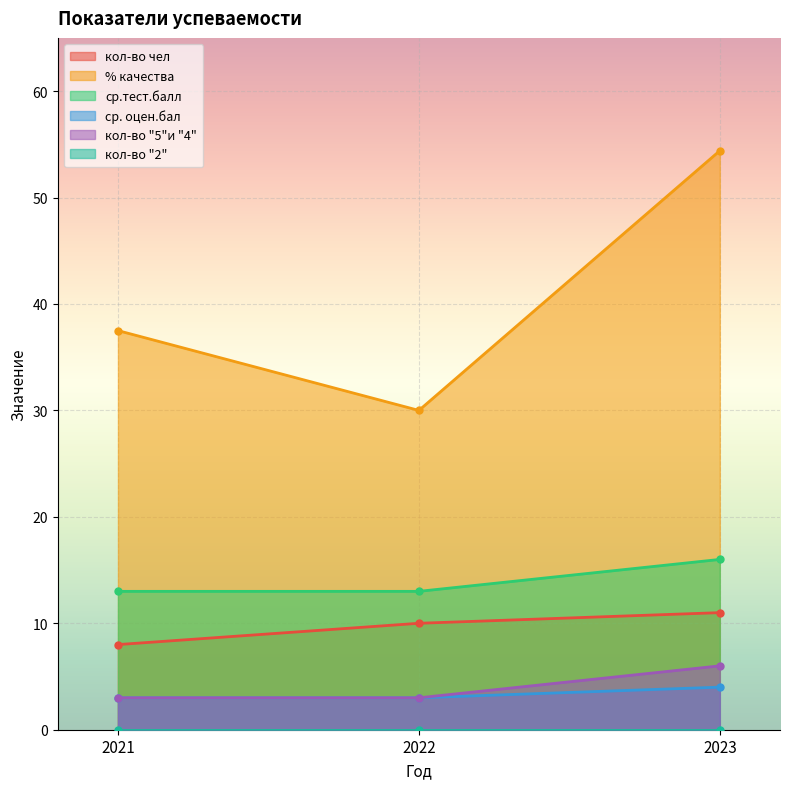

How many values in the % качества series exceed 37?

2